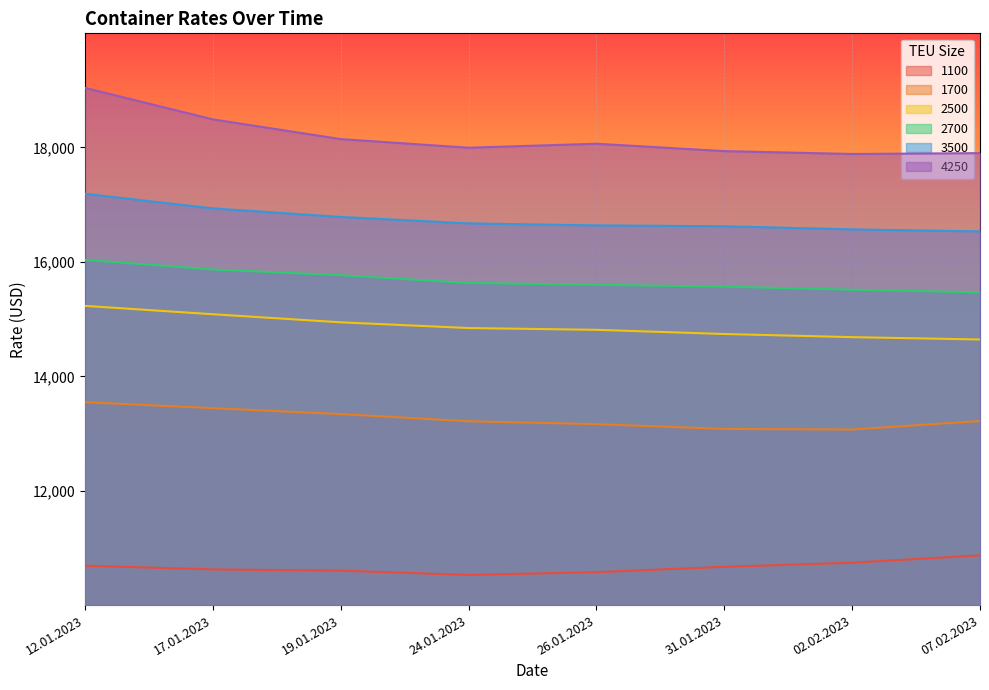

Which series changed the most between 12.01.2023 and 19.01.2023?

4250